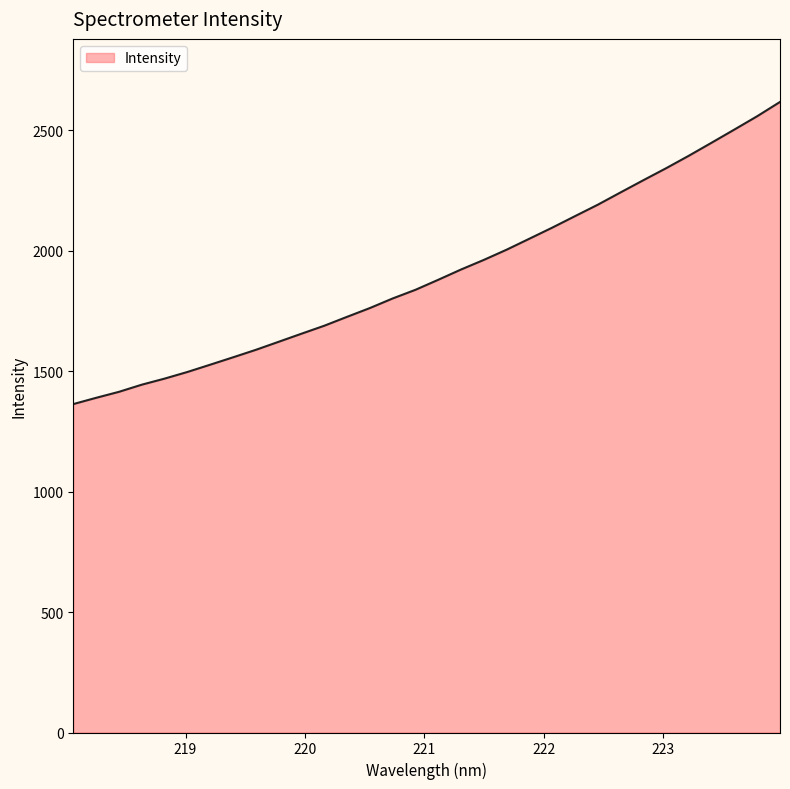

What is the difference between the maximum and minimum values?

1254.6